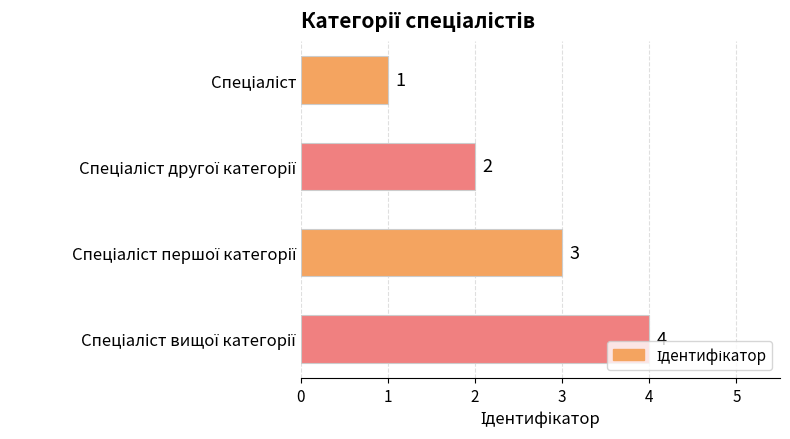

Count the values in the range 2 to 4.

3